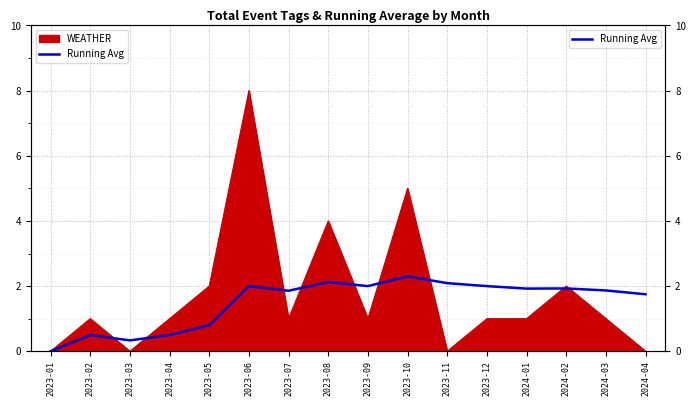

Reading right to left, what are all the values shown in this chart?

1.8	1.9	1.9	1.9	2.0	2.1	2.3	2.0	2.1	1.9	2.0	0.8	0.5	0.3	0.5	0.0